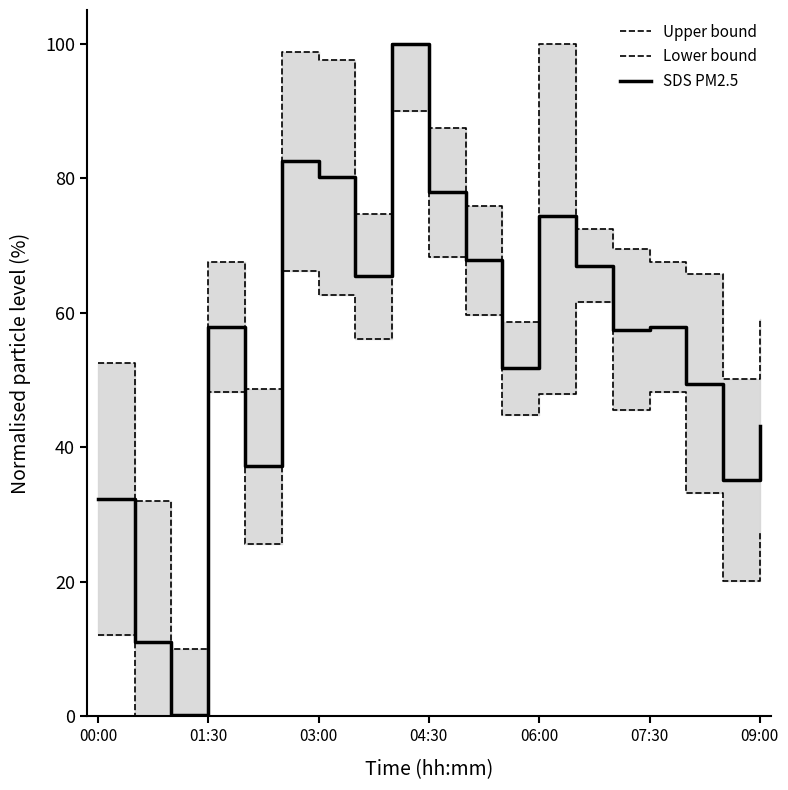

At which category does SDS PM2.5 reach its first local peak?

01:30